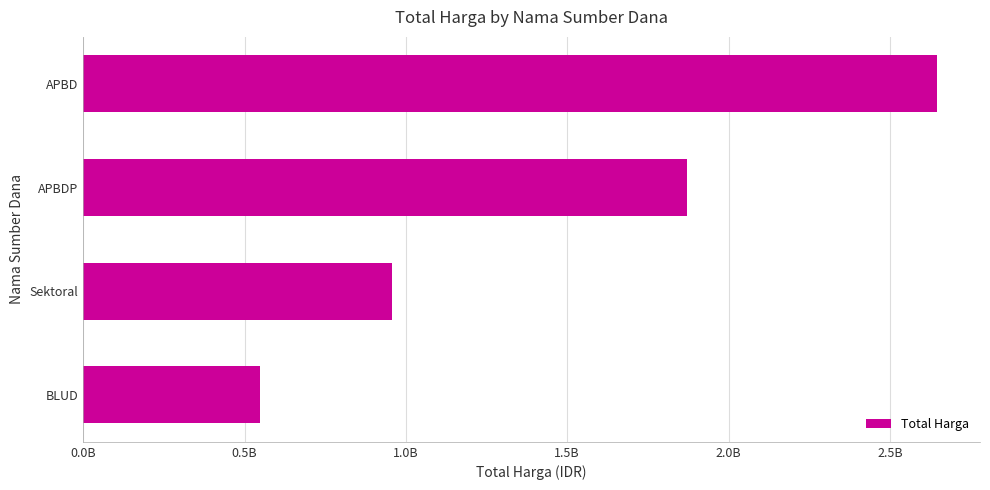

Are the bars horizontal?

Yes